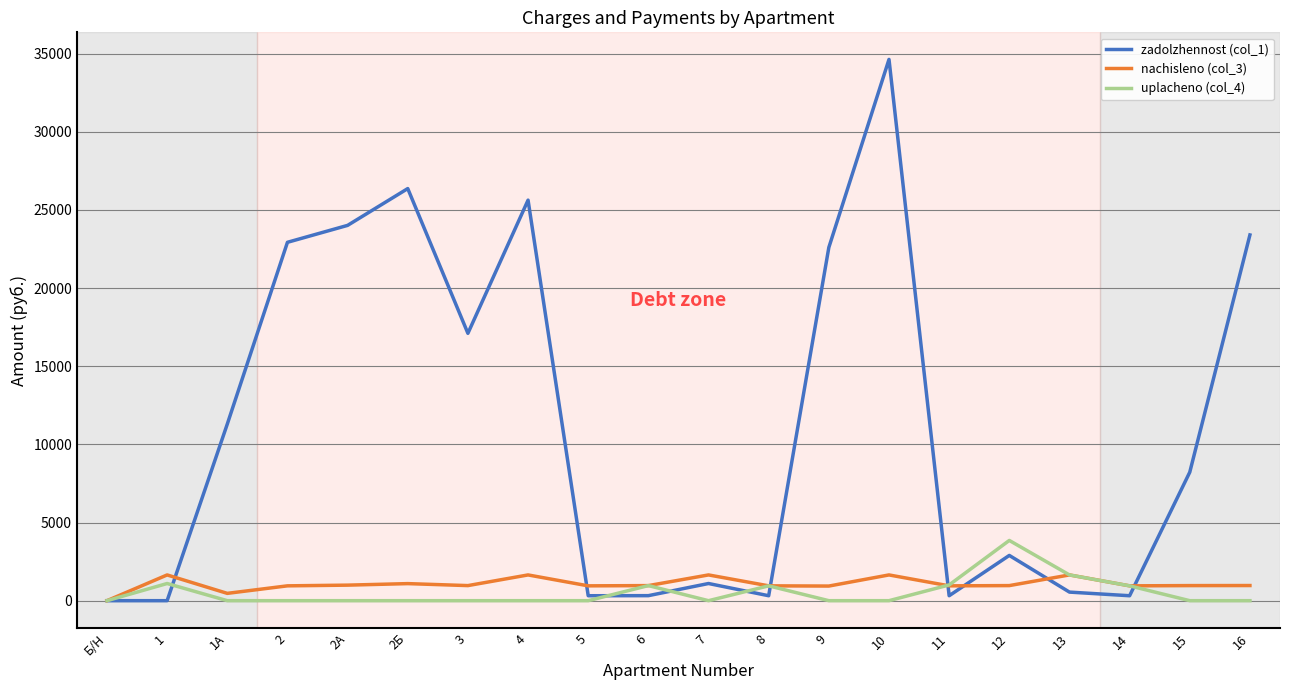

True or false: zadolzhennost (col_1) has a value of 9786.1 at 2.

False